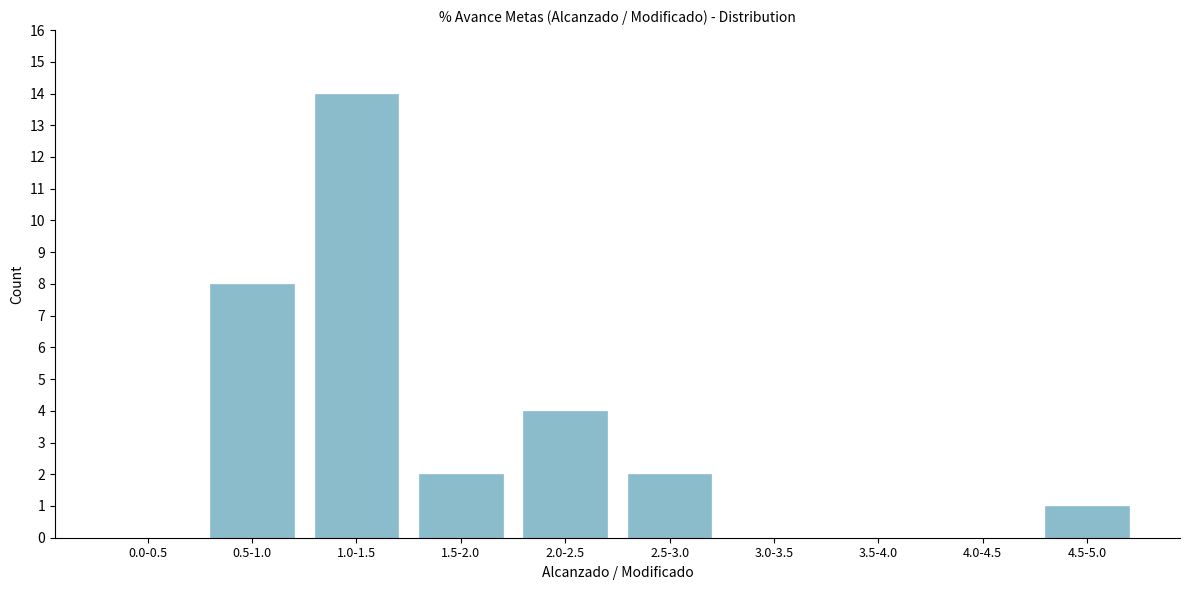

Reading right to left, transcribe all the data shown in this chart.

4.5-5.0=1	4.0-4.5=0	3.5-4.0=0	3.0-3.5=0	2.5-3.0=2	2.0-2.5=4	1.5-2.0=2	1.0-1.5=14	0.5-1.0=8	0.0-0.5=0